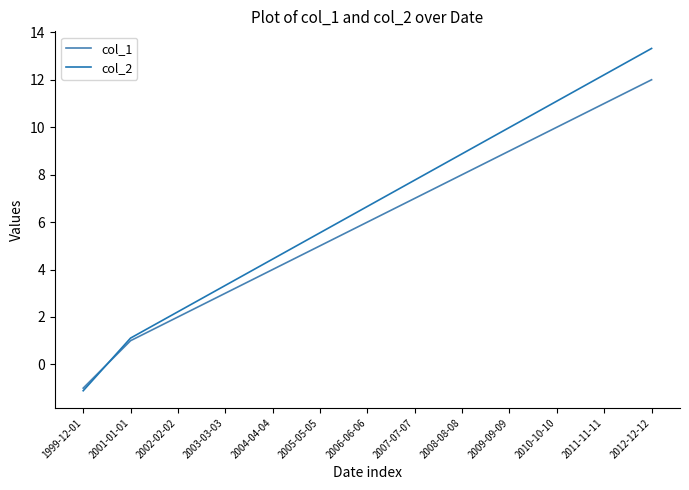

How many values in col_1 are below zero?

1